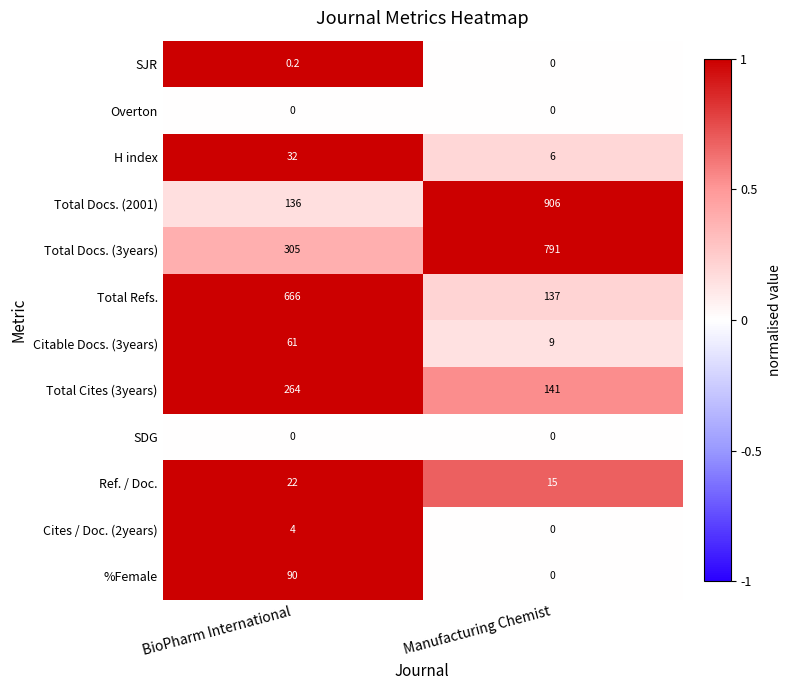

The value of Total Cites (3years) at BioPharm International is 264.0. True or false?

True